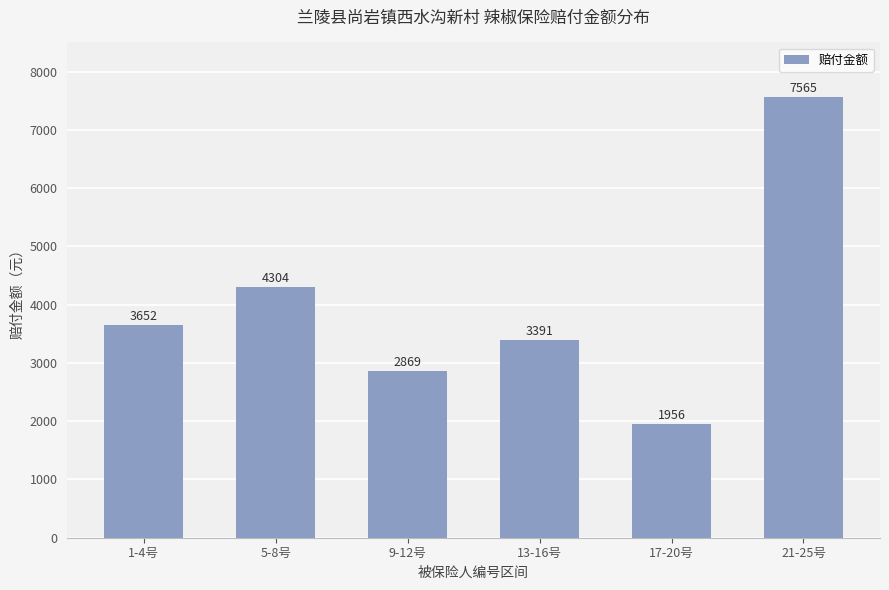

Rank the categories by value from lowest to highest.

17-20号, 9-12号, 13-16号, 1-4号, 5-8号, 21-25号